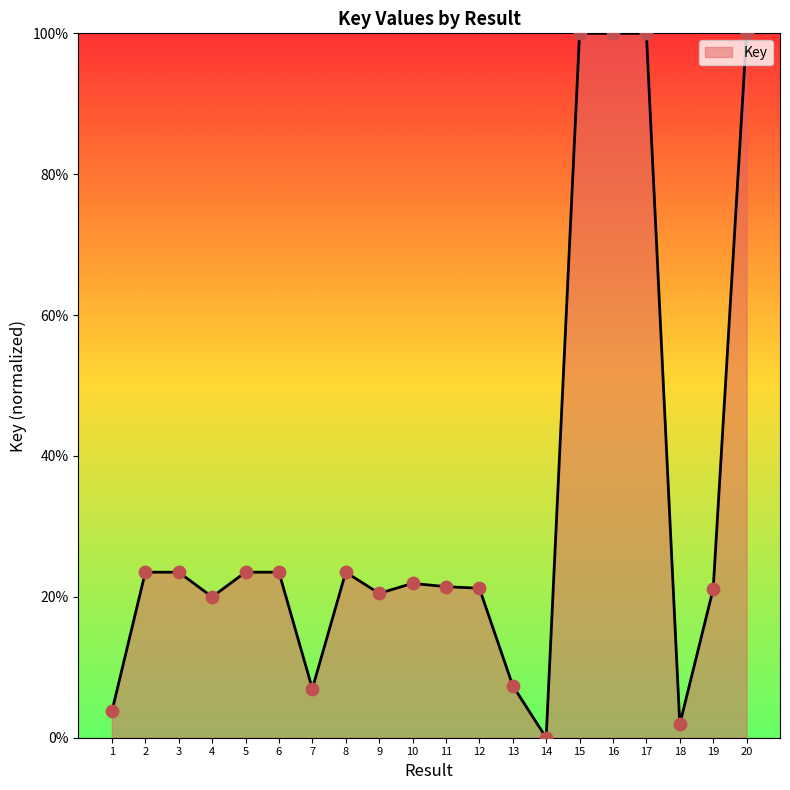

What is the ratio of the value at 3 to the value at 10?

1.1